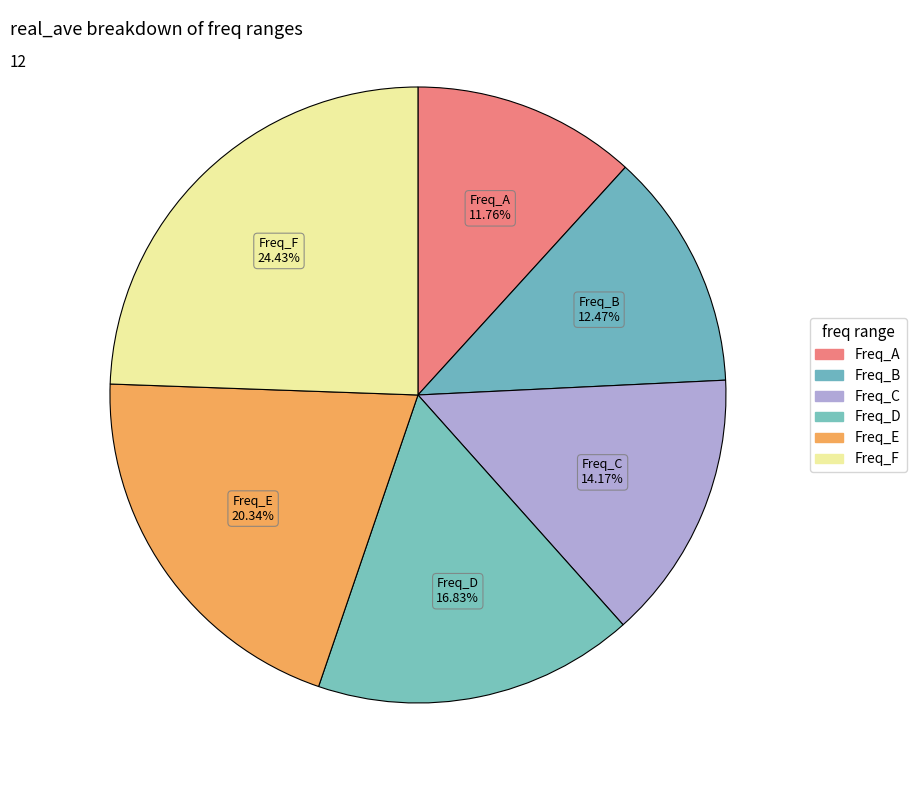

How many segments does this pie chart have?

6